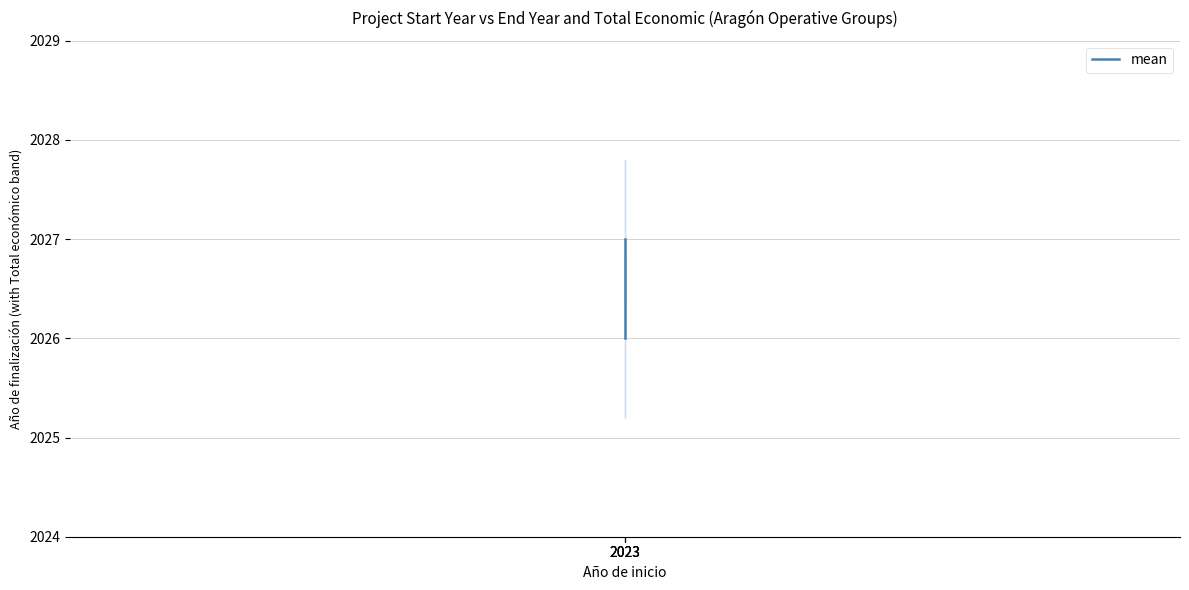

True or false: the data shows 2026 at 2023.

True